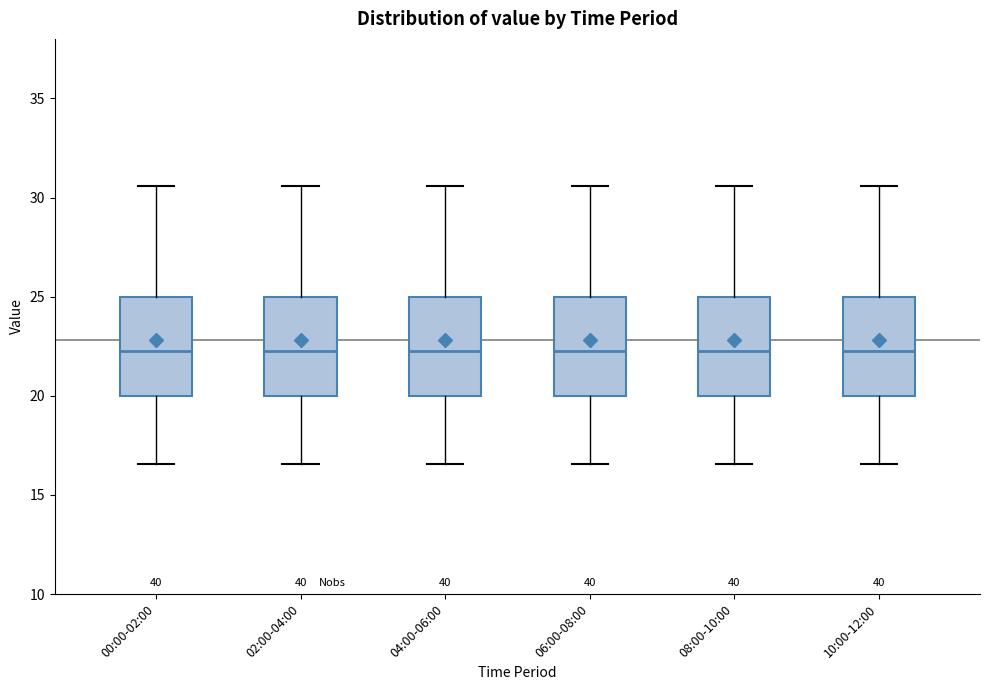

Reading left to right, read every box against the y-axis: the position of its median line, the range the box covers, and the ends of its whiskers. The values are not printed on the chart, so give them approximately, as read against the axis.

00:00-02:00: median 22.5, box 20.0 to 25.0, whiskers 16.5 to 30.5
02:00-04:00: median 22.5, box 20.0 to 25.0, whiskers 16.5 to 30.5
04:00-06:00: median 22.5, box 20.0 to 25.0, whiskers 16.5 to 30.5
06:00-08:00: median 22.5, box 20.0 to 25.0, whiskers 16.5 to 30.5
08:00-10:00: median 22.5, box 20.0 to 25.0, whiskers 16.5 to 30.5
10:00-12:00: median 22.5, box 20.0 to 25.0, whiskers 16.5 to 30.5